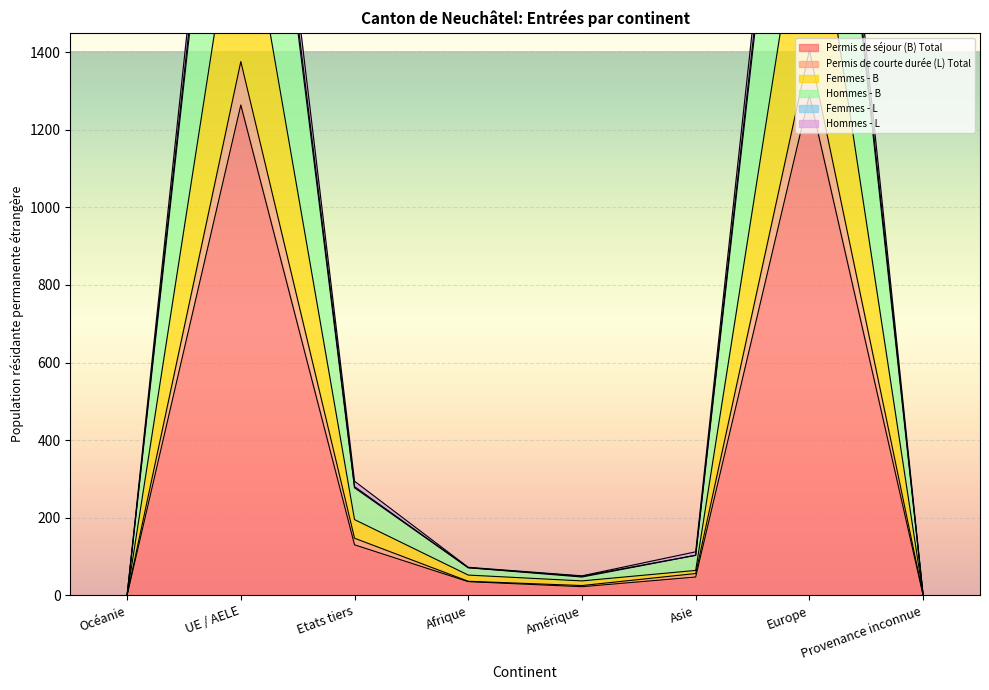

Reading right to left, extract all data points from this chart.

Permis de séjour (B) Total: 0	1290	47	22	35	130	1264	0
Permis de courte durée (L) Total: 0	1406	56	25	36	147	1376	0
Femmes - B: 0	1928	64	37	52	195	1886	0
Hommes - B: 0	2812	112	50	72	294	2752	0
Femmes - L: 0	2734	103	49	71	280	2677	0
Hommes - L: 0	2696	103	47	71	277	2640	0